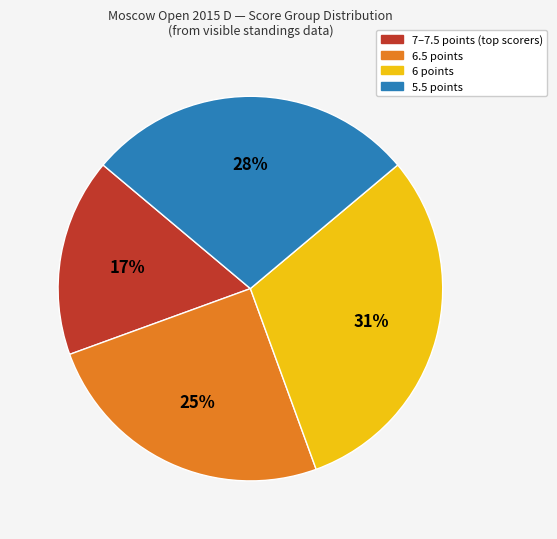

To the nearest percent, what is the average slice percentage?

25%